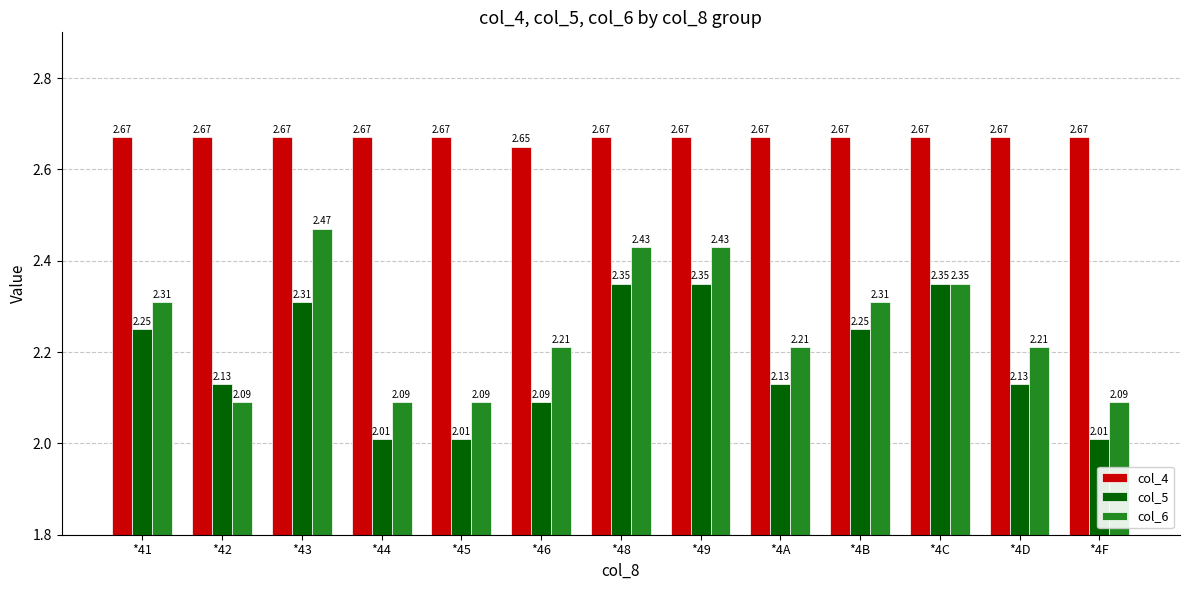

How many groups of bars are there?

13